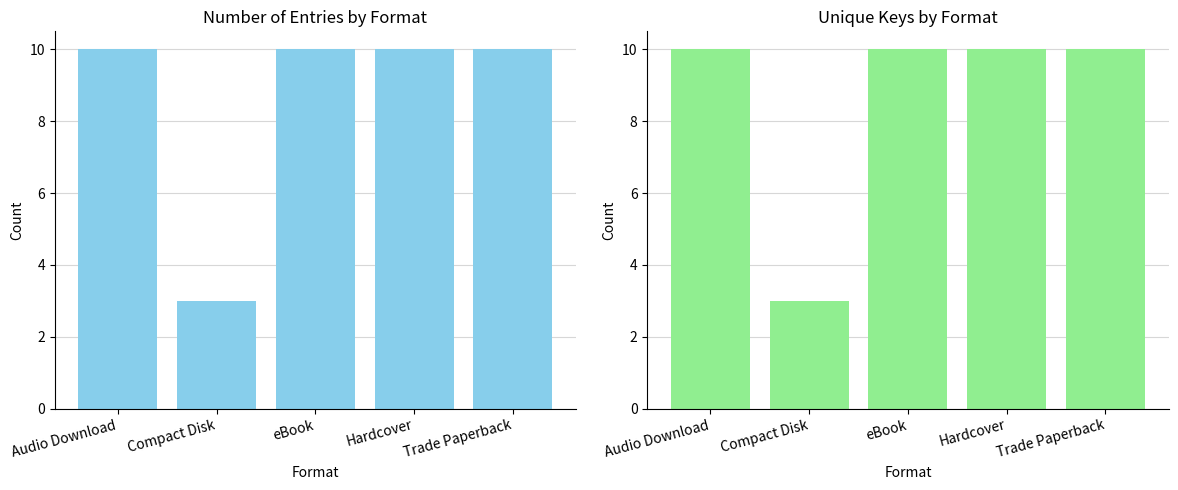

At which category is the sum across all series the highest?

Audio Download